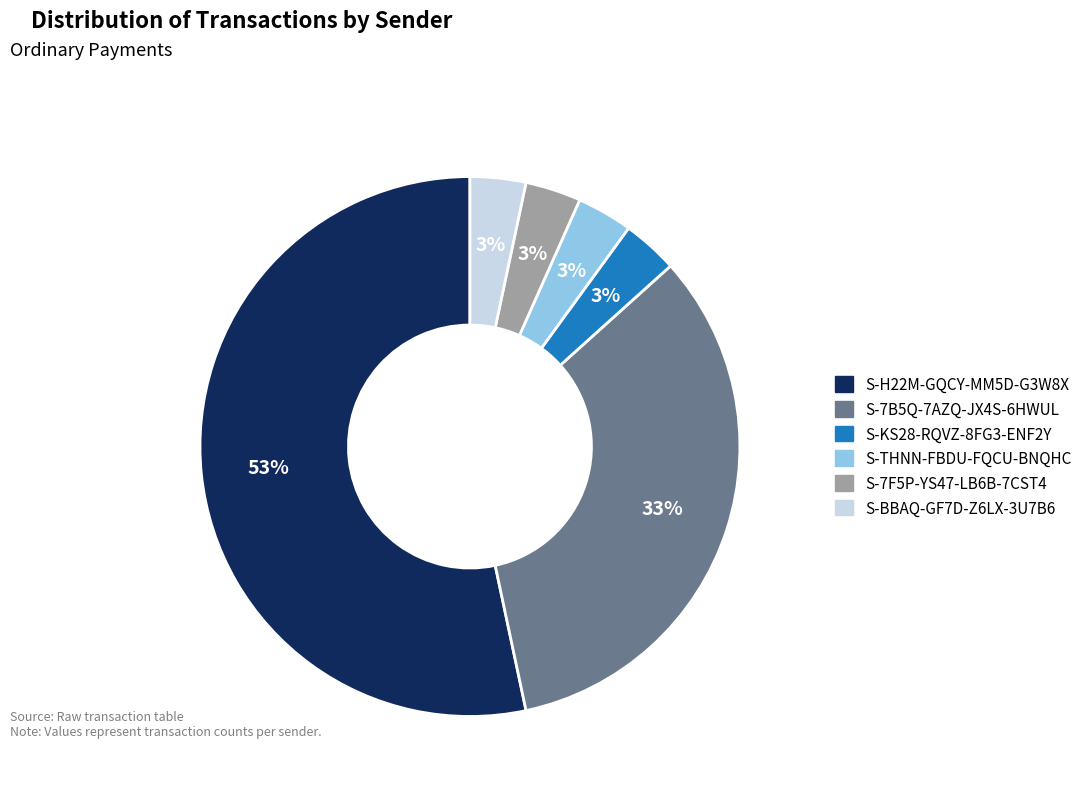

Does S-BBAQ-GF7D-Z6LX-3U7B6 represent more than half of the total?

No